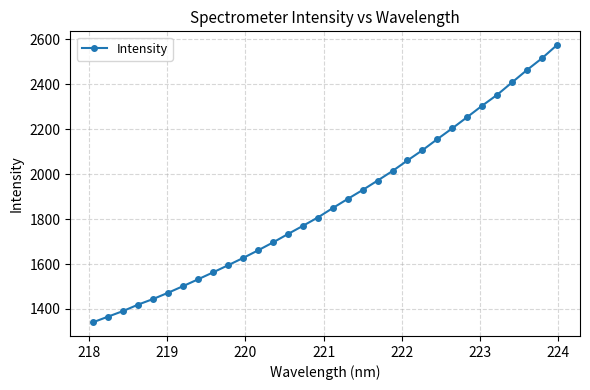

What is the difference between the second highest and second lowest values?

1149.7